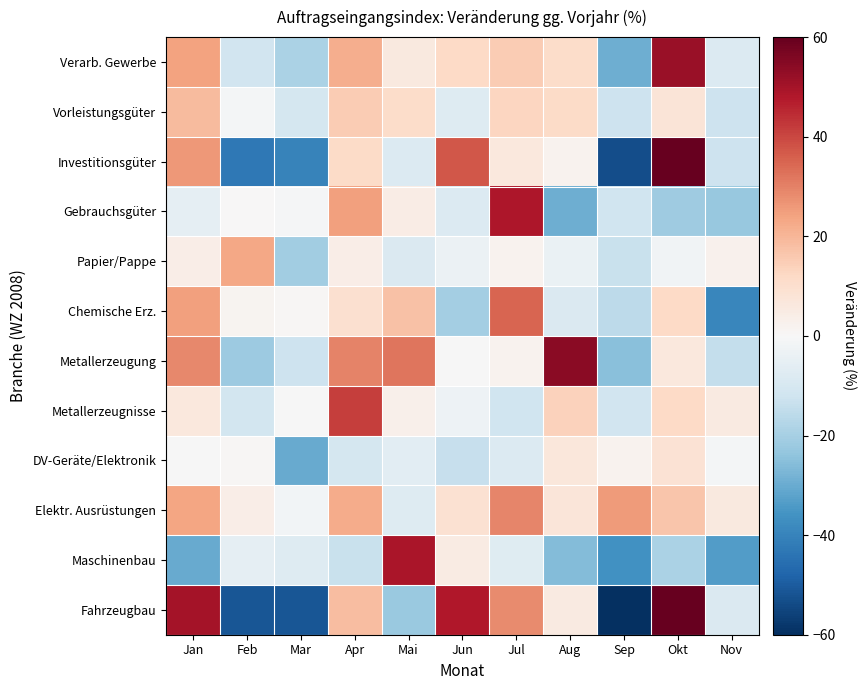

Rank the series at Jan from lowest to highest value.

Maschinenbau, Gebrauchsgüter, DV-Geräte/Elektronik, Papier/Pappe, Metallerzeugnisse, Vorleistungsgüter, Elektr. Ausrüstungen, Verarb. Gewerbe, Chemische Erz., Investitionsgüter, Metallerzeugung, Fahrzeugbau